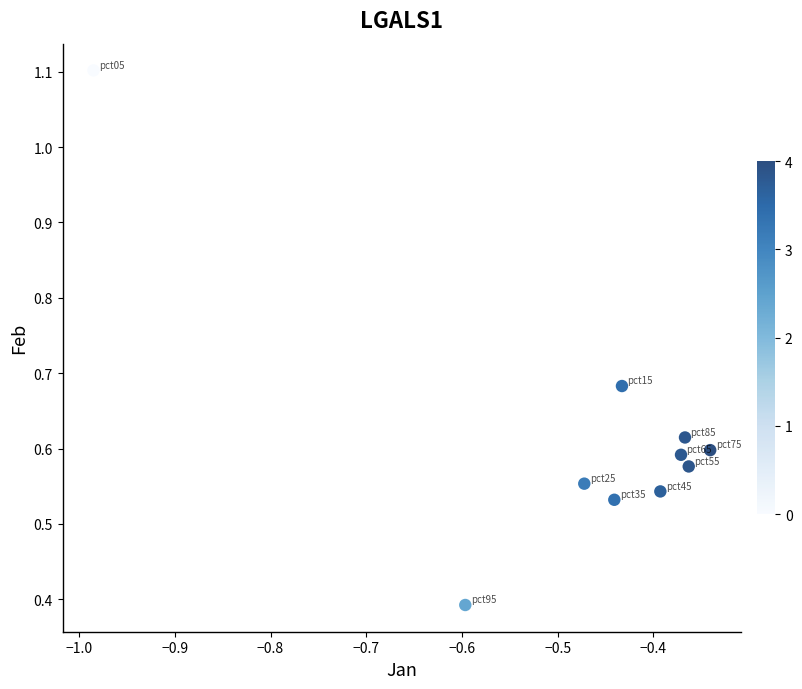

What is the average X value?

-0.5